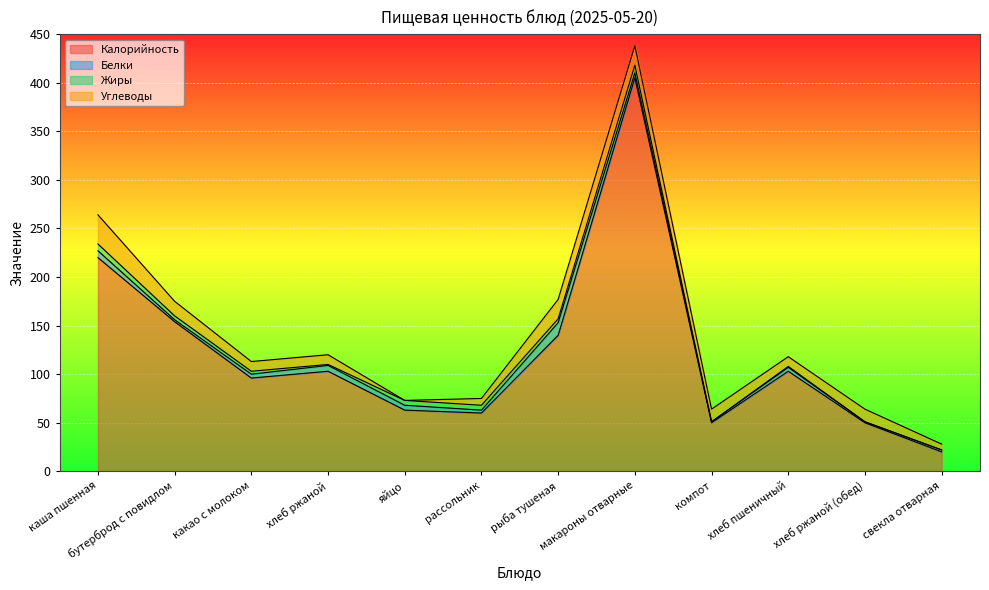

True or false: Калорийность has more than 2 points higher than both neighbors.

True